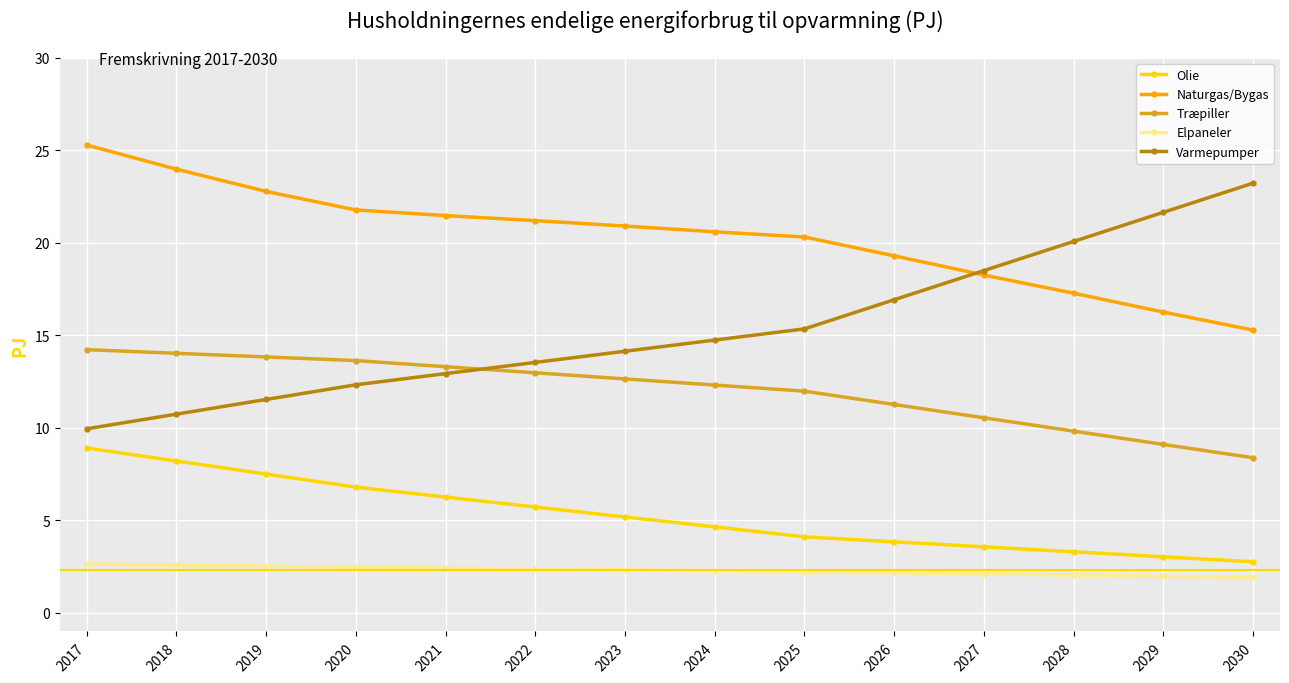

True or false: Elpaneler and Naturgas/Bygas cross at least once.

False